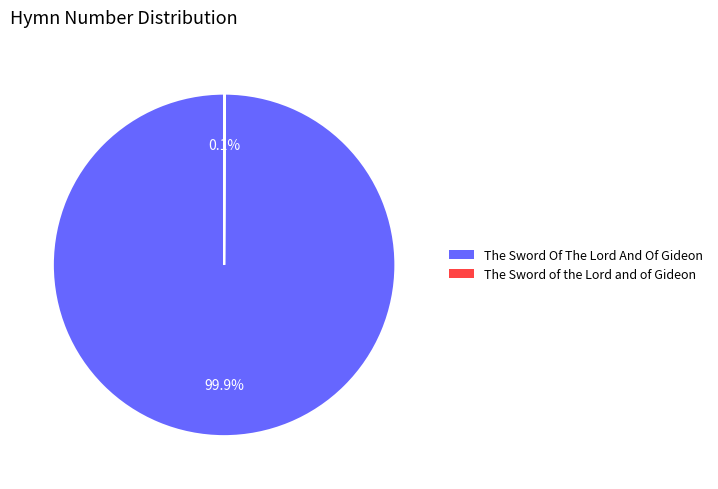

What is the largest slice in the pie chart?

The Sword Of The Lord And Of Gideon